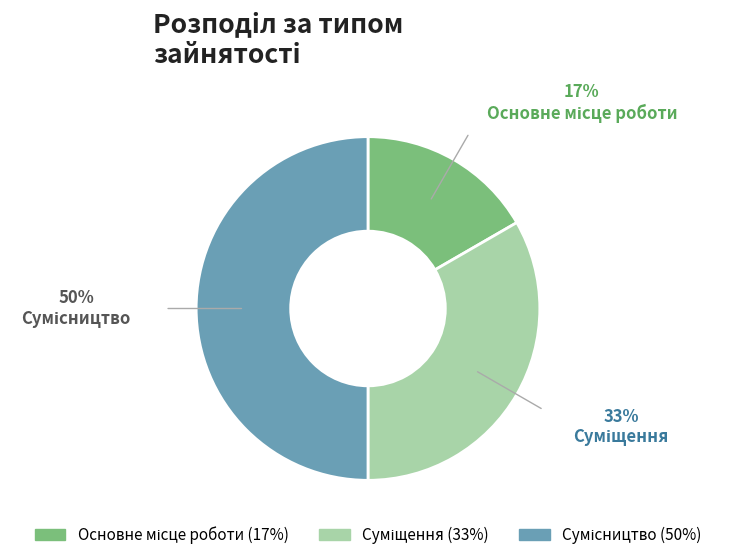

Which slice is the largest?

Сумісництво